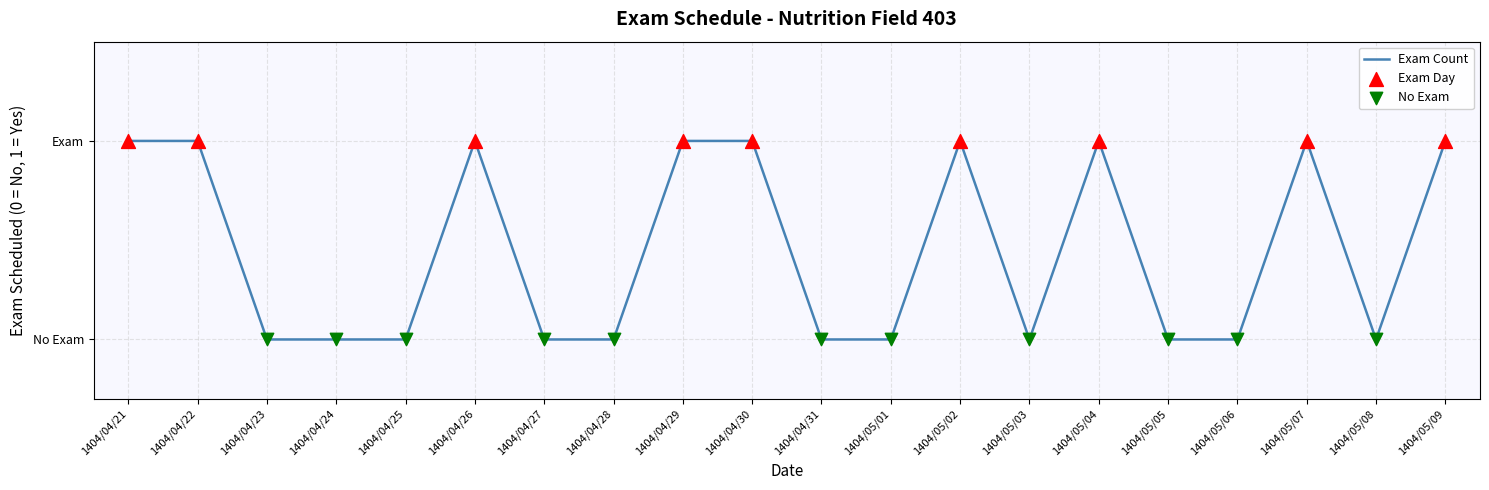

Which has a higher value, 1404/05/08 or 1404/04/31?

1404/05/08